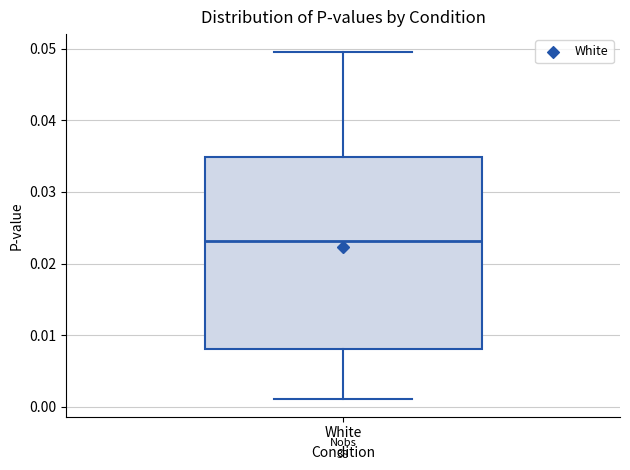

Transcribe this box plot: give where the median line is, the range the box spans, and where the two whiskers end, as read against the y-axis. The values are not printed on the chart, so give them approximately, as read against the axis.

median 0.023, box 0.008 to 0.035, whiskers 0.001 to 0.050